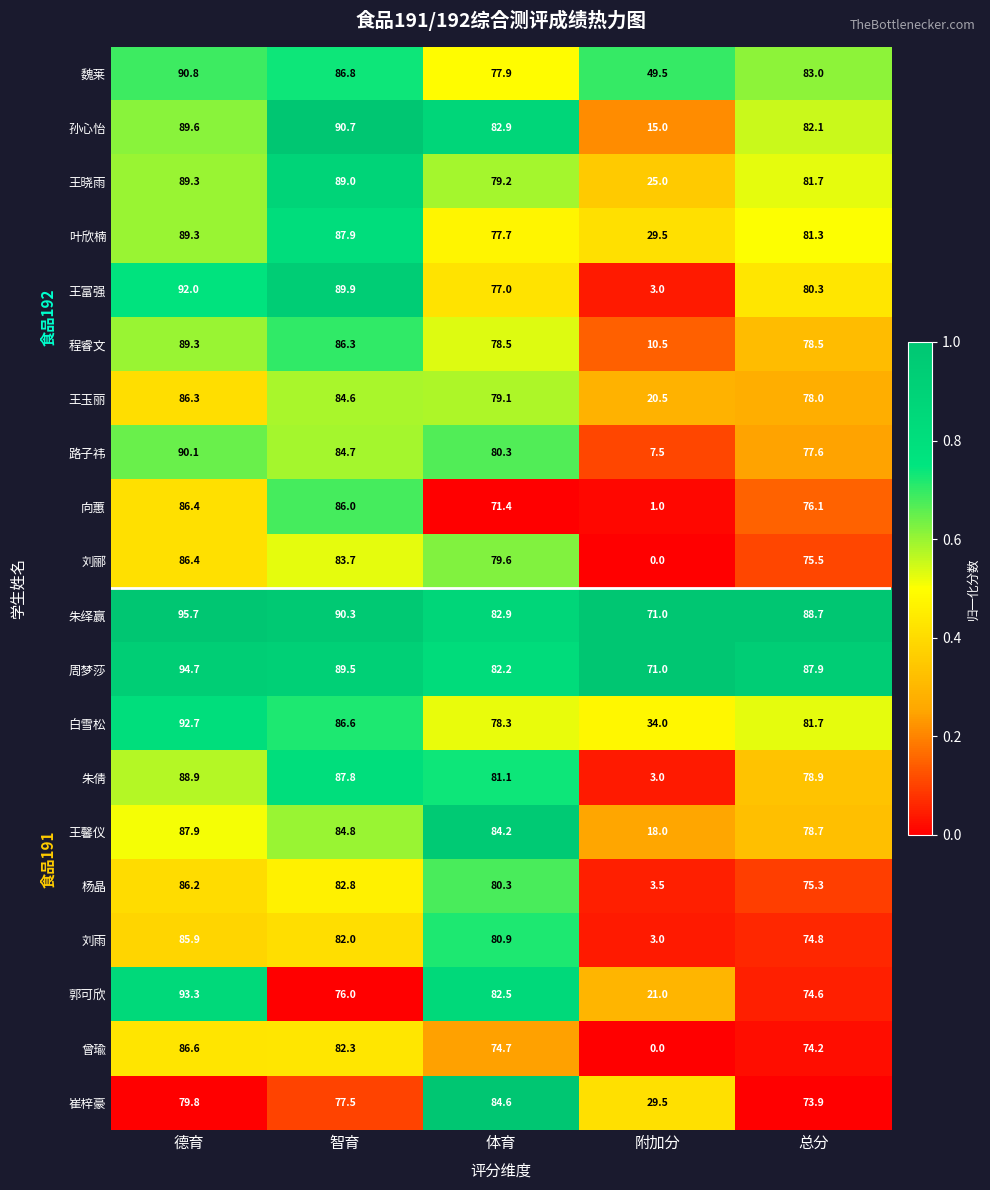

True or false: 朱倩 has a value of 78.9 at 总分.

True